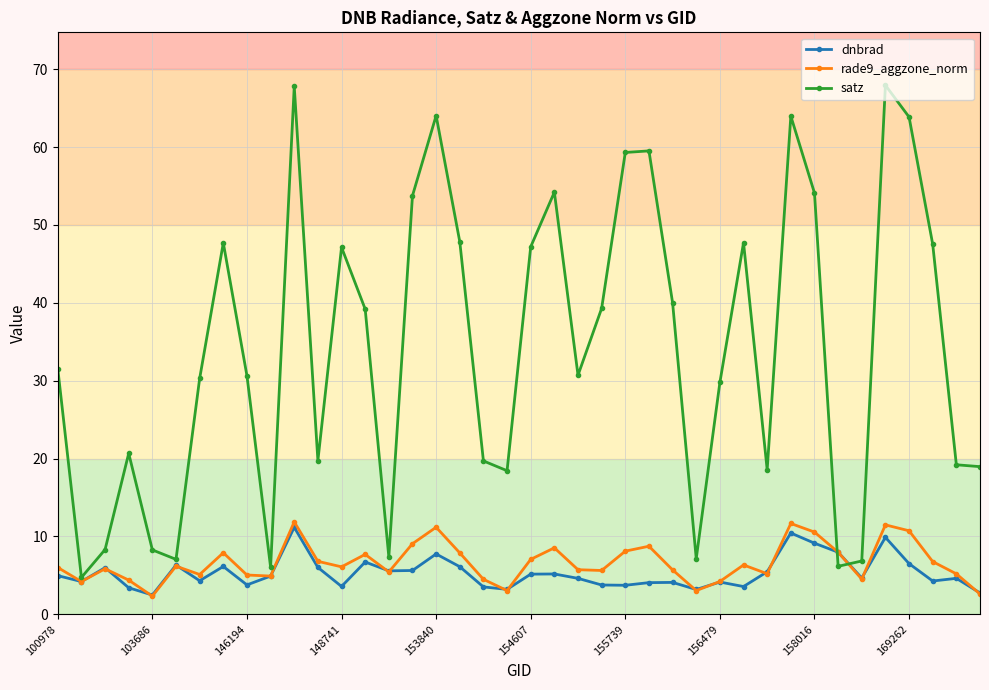

In satz, how many points are higher than both neighbors (excluding endpoints)?

10